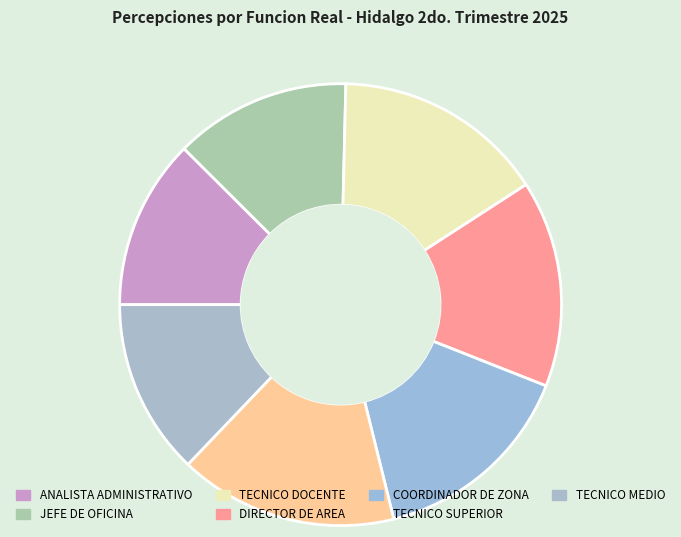

To the nearest percent, what is the combined percentage of DIRECTOR DE AREA and TECNICO MEDIO?

28%